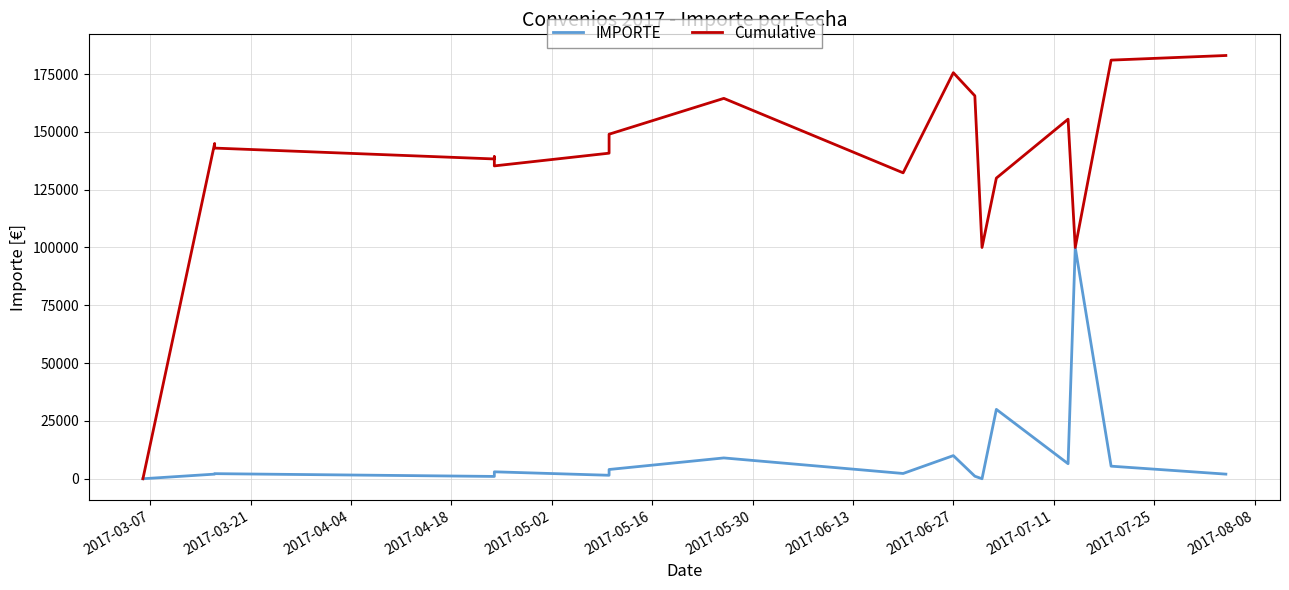

Reading left to right, what are all the values shown in this chart?

IMPORTE: 0.0	2000.0	2200.0	1000.0	1000.0	2000.0	3000.0	1500.0	4000.0	9000.0	2276.2	10000.0	1100.0	0.0	30000.0	6500.0	100000.0	5437.0	2000.0
Cumulative: 0.0	144976.2	142976.2	138276.2	139276.2	137276.2	135276.2	140776.2	148976.2	164476.2	132276.2	175576.2	165576.2	100000.0	130000.0	155476.2	100000.0	181013.2	183013.2